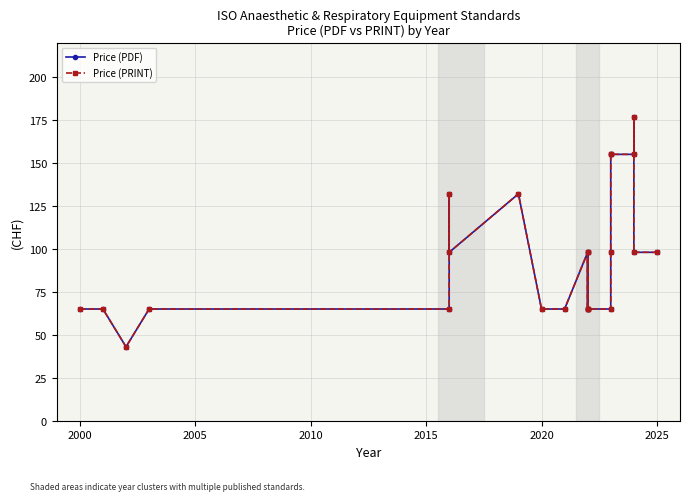

Is the value of Price (PRINT) at 2005 greater than the value of Price (PDF) at 19?

No